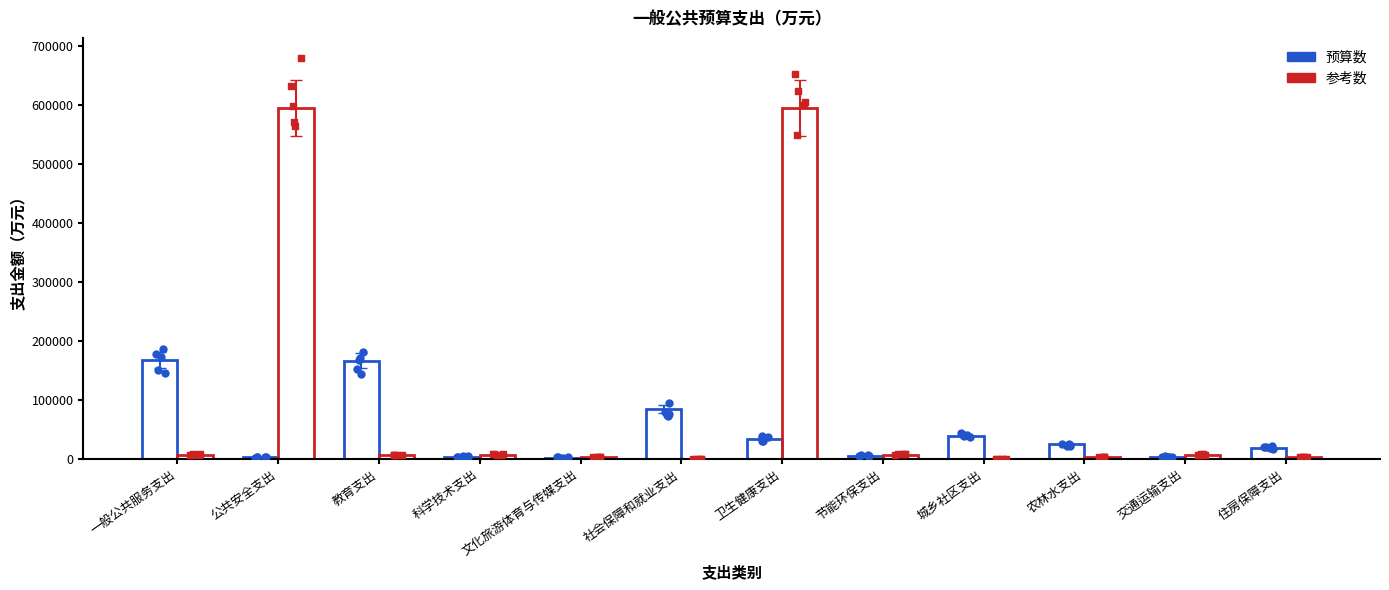

What are all the series names shown in the legend?

预算数, 参考数